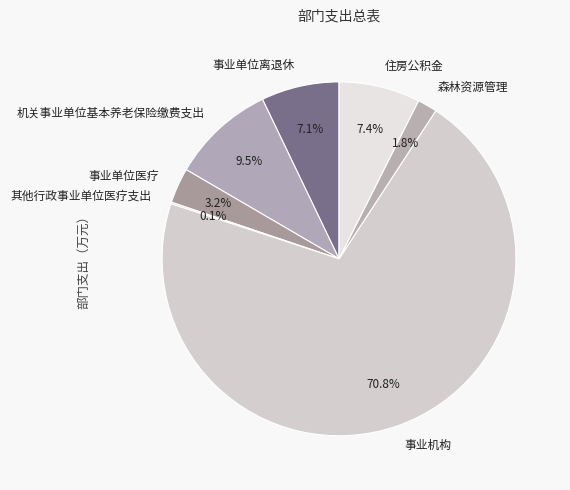

To the nearest percent, what percentage of the pie is 事业机构?

71%